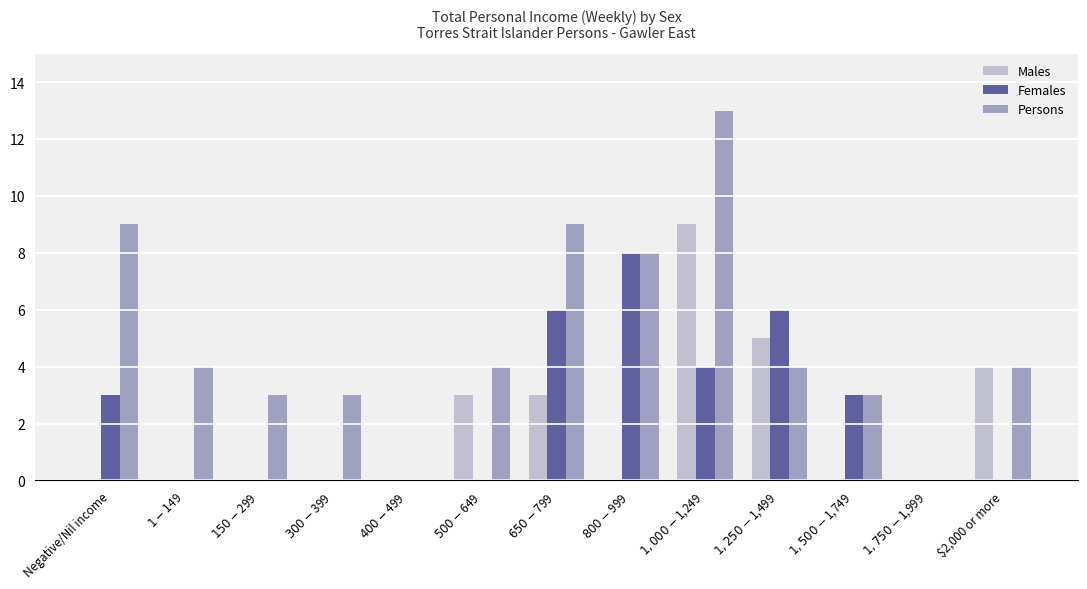

Reading left to right, list all the values displayed in this chart.

Males: Negative/Nil income=0	$1-$149=0	$150-$299=0	$300-$399=0	$400-$499=0	$500-$649=3	$650-$799=3	$800-$999=0	$1,000-$1,249=9	$1,250-$1,499=5	$1,500-$1,749=0	$1,750-$1,999=0	$2,000 or more=4
Females: Negative/Nil income=3	$1-$149=0	$150-$299=0	$300-$399=0	$400-$499=0	$500-$649=0	$650-$799=6	$800-$999=8	$1,000-$1,249=4	$1,250-$1,499=6	$1,500-$1,749=3	$1,750-$1,999=0	$2,000 or more=0
Persons: Negative/Nil income=9	$1-$149=4	$150-$299=3	$300-$399=3	$400-$499=0	$500-$649=4	$650-$799=9	$800-$999=8	$1,000-$1,249=13	$1,250-$1,499=4	$1,500-$1,749=3	$1,750-$1,999=0	$2,000 or more=4